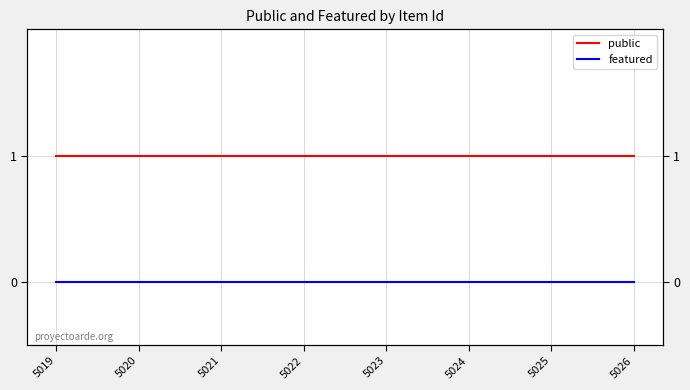

How many lines are shown in the chart?

2